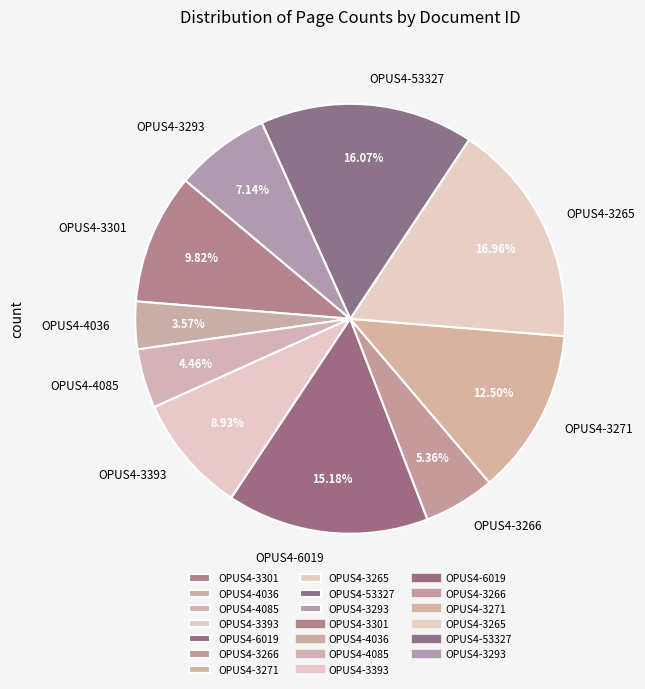

What is the ratio of the value at OPUS4-3271 to the value at OPUS4-3265?

0.7